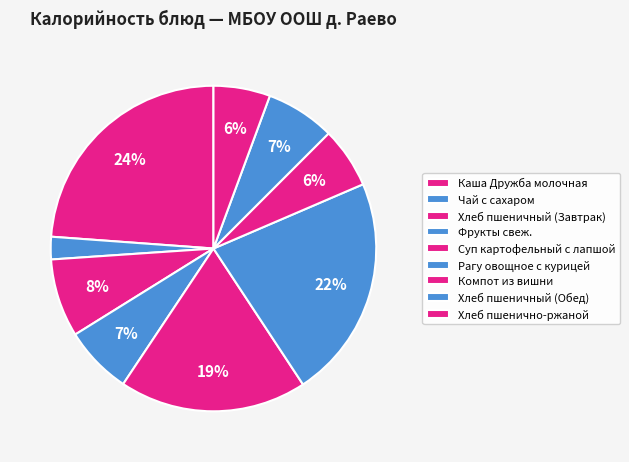

Which category has the biggest portion of the pie?

Каша Дружба молочная